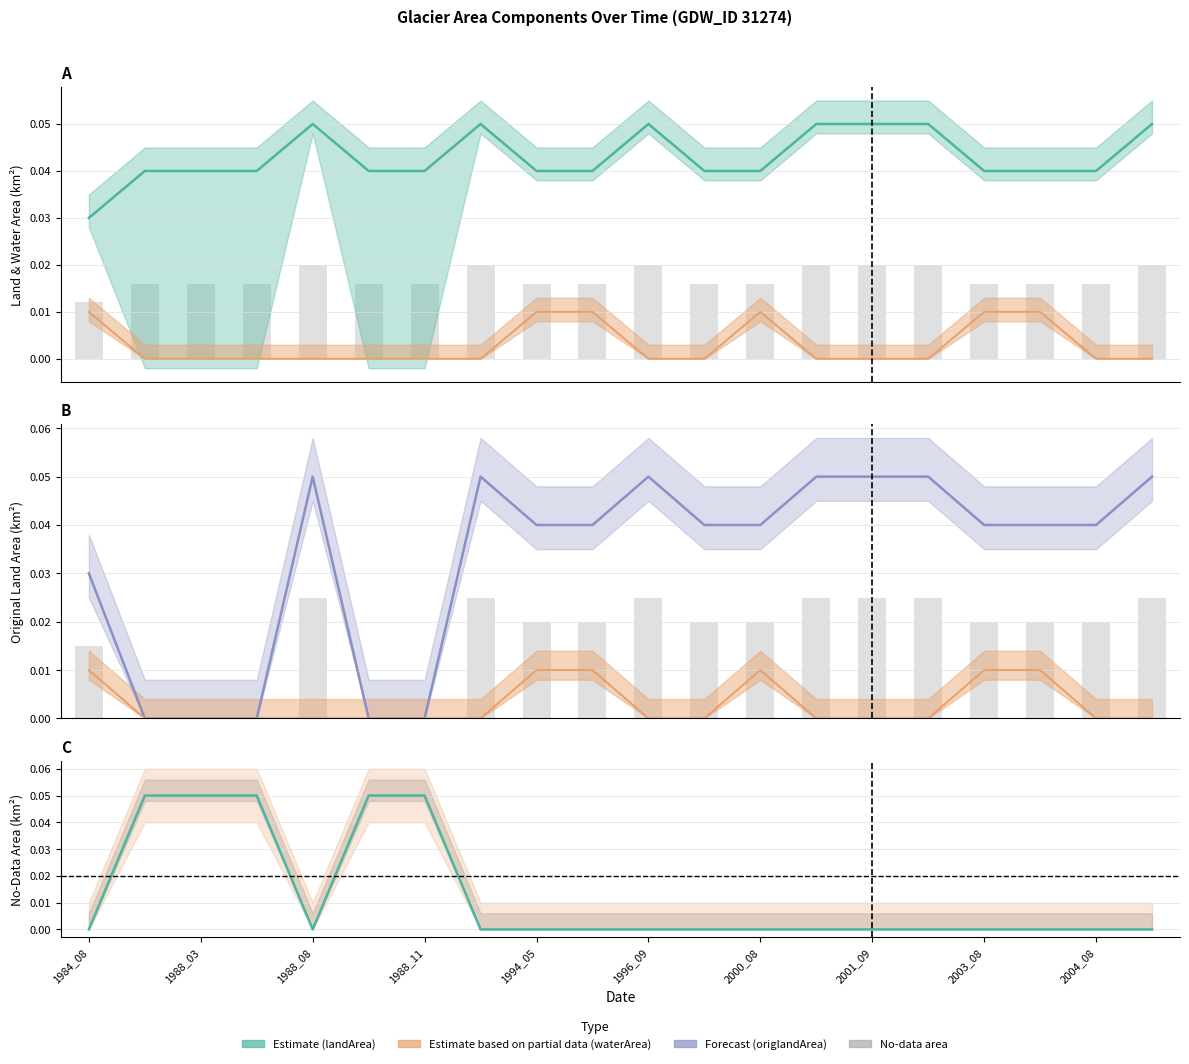

The landArea bars series shows 0.0 at 19. True or false?

False